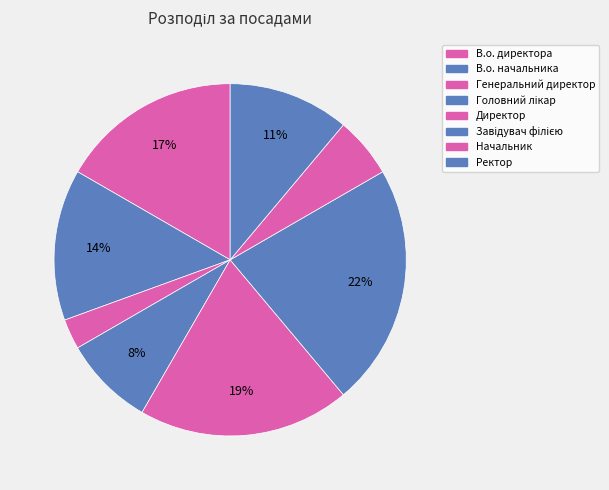

What percentage is the Головний лікар slice, to the nearest percent?

8%